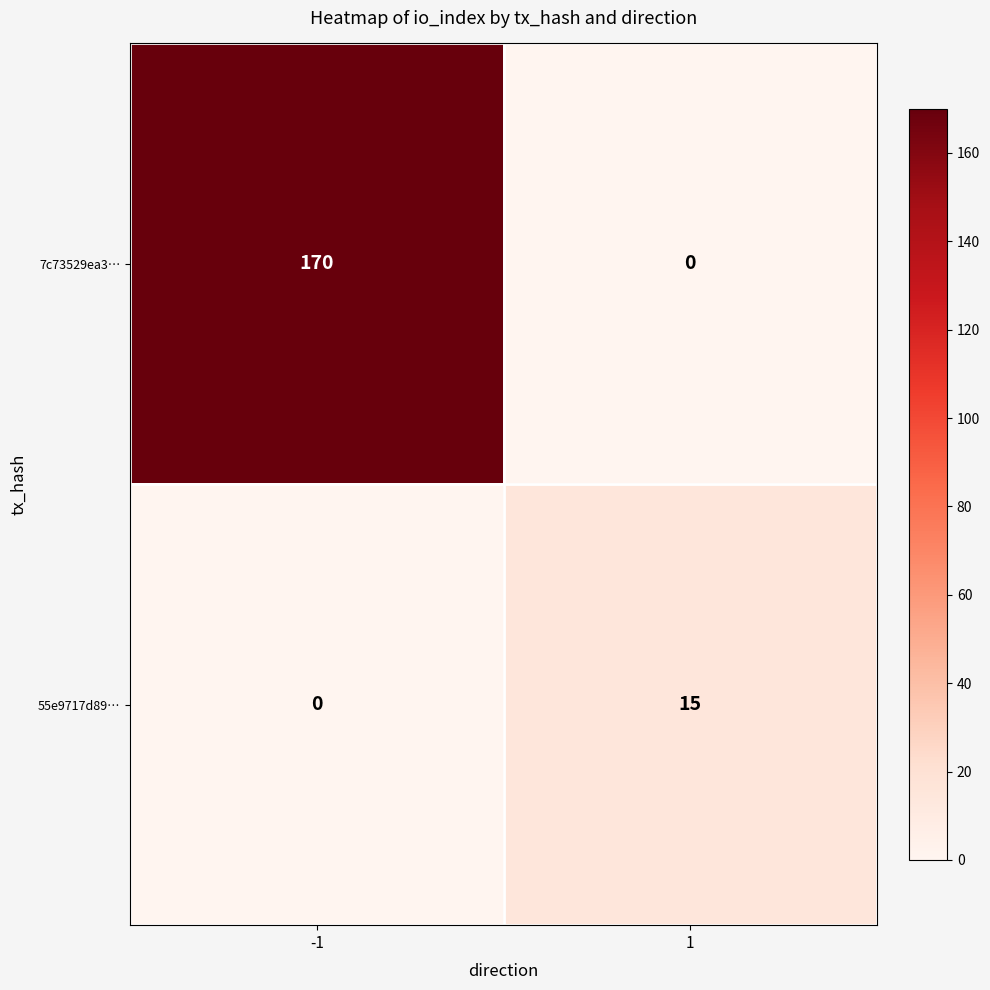

What is the sum of the 7c73529ea3… values at -1 and 1?

170